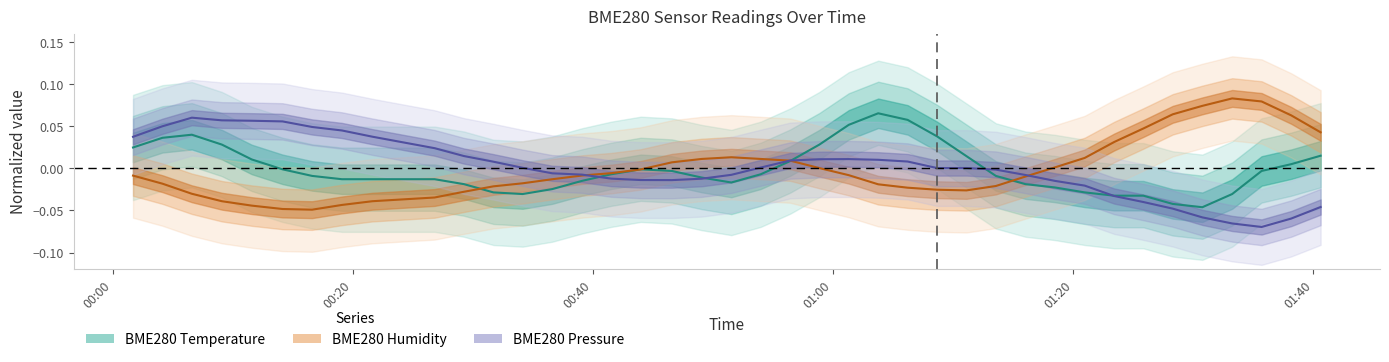

How many interior local valleys does the BME280 Temperature series have?

3